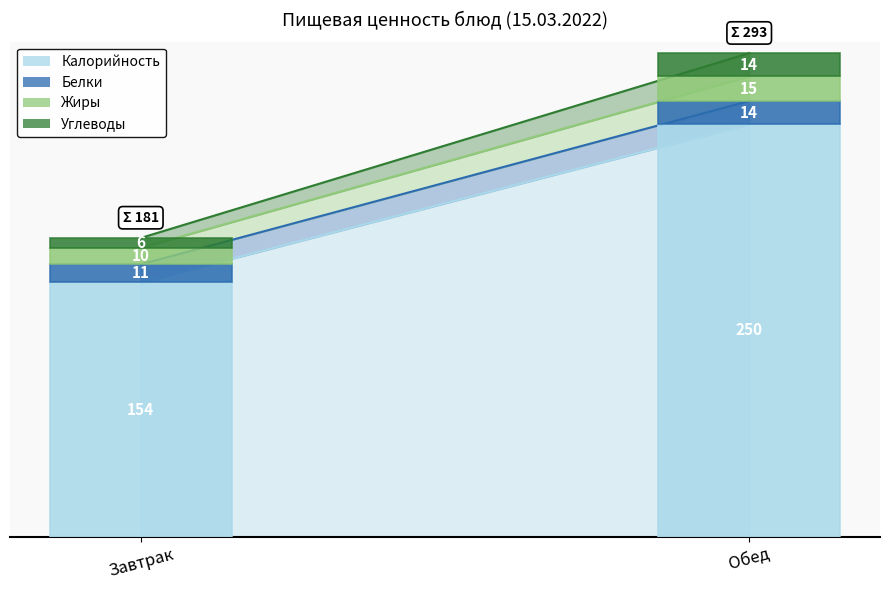

Read the Жиры value at Завтрак.

10